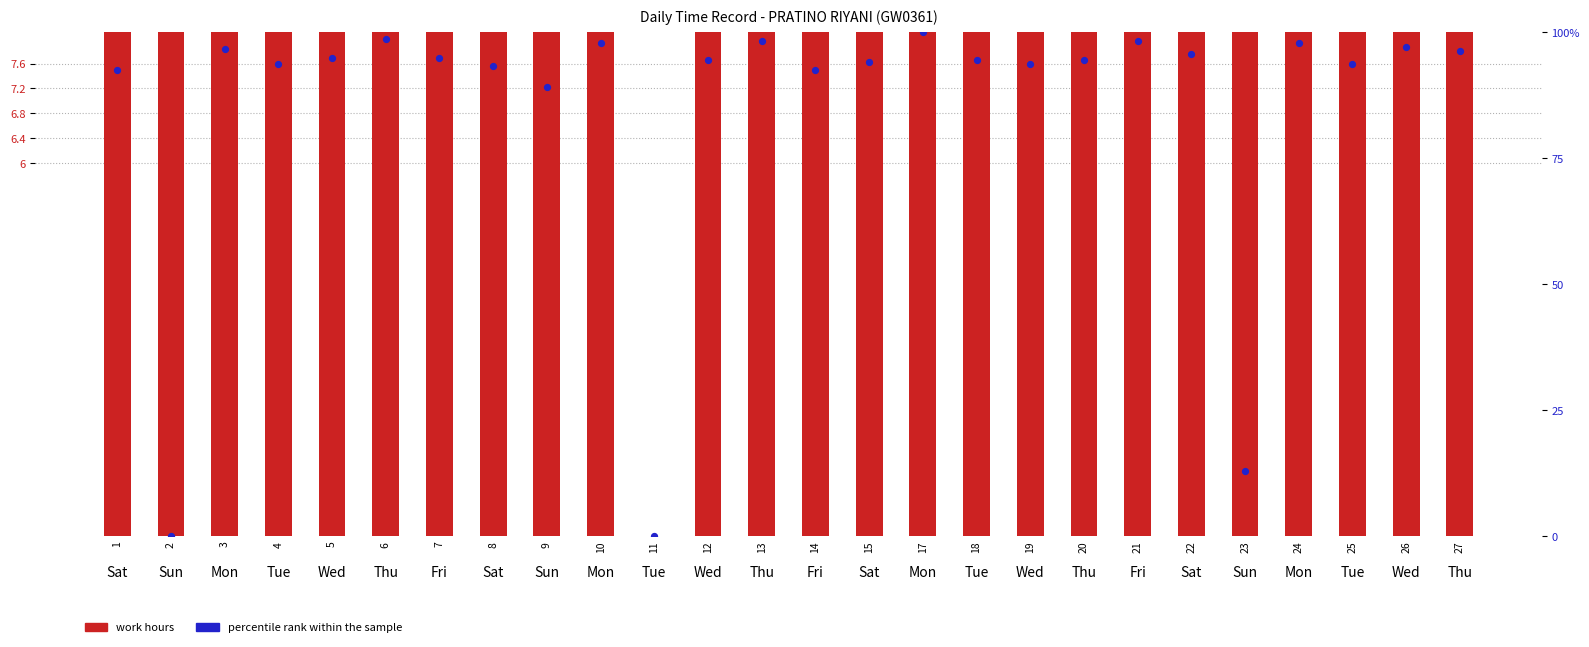

Which series has the widest spread of Y values?

percentile rank within the sample